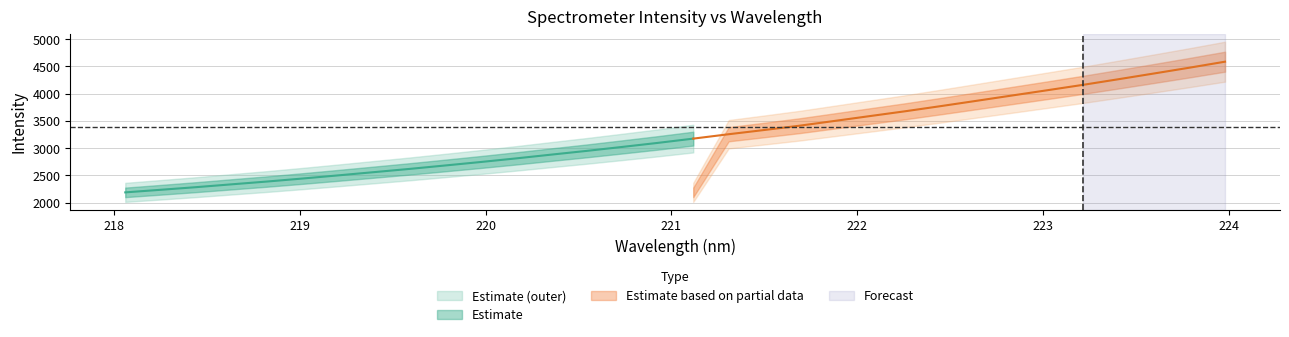

What is the change in value from 221.3083 to 222.8355?

+711.9